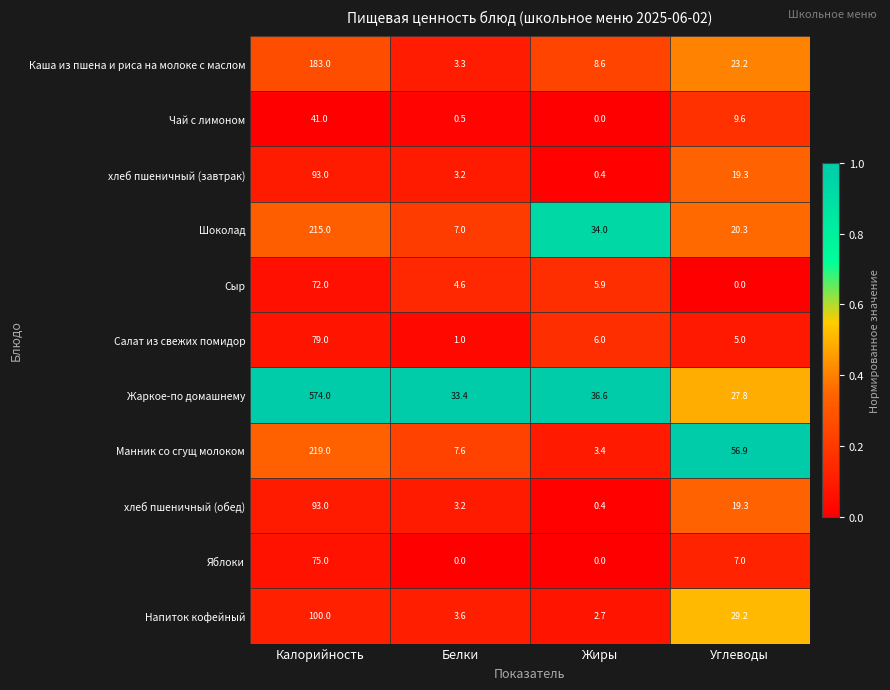

What is the minimum value for хлеб пшеничный (завтрак)?

0.4